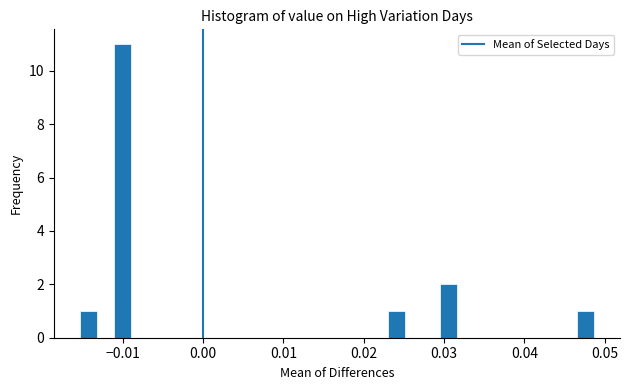

Read against the x-axis, roughly where is the centre of the tallest bar?

-0.010